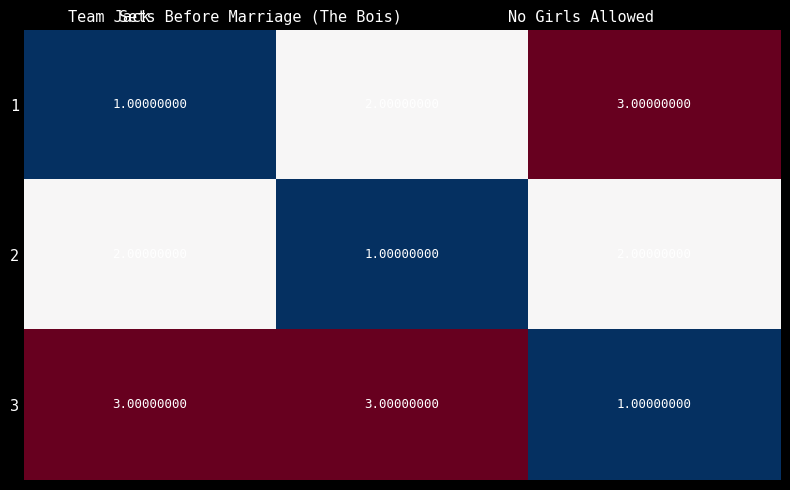

What is the sum of all 3 values?

7